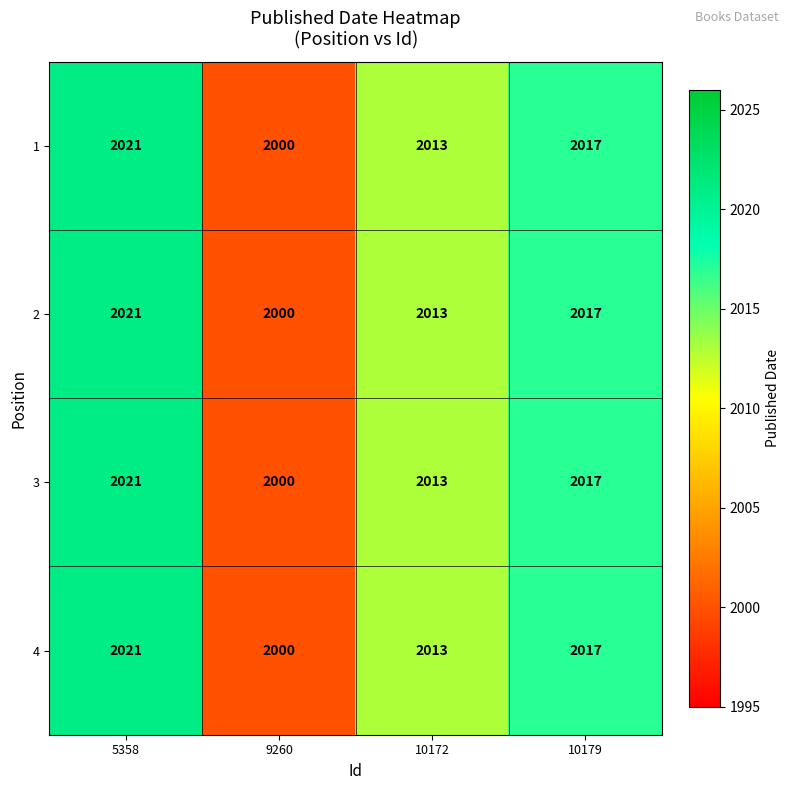

What is the minimum value shown in the chart?

2000